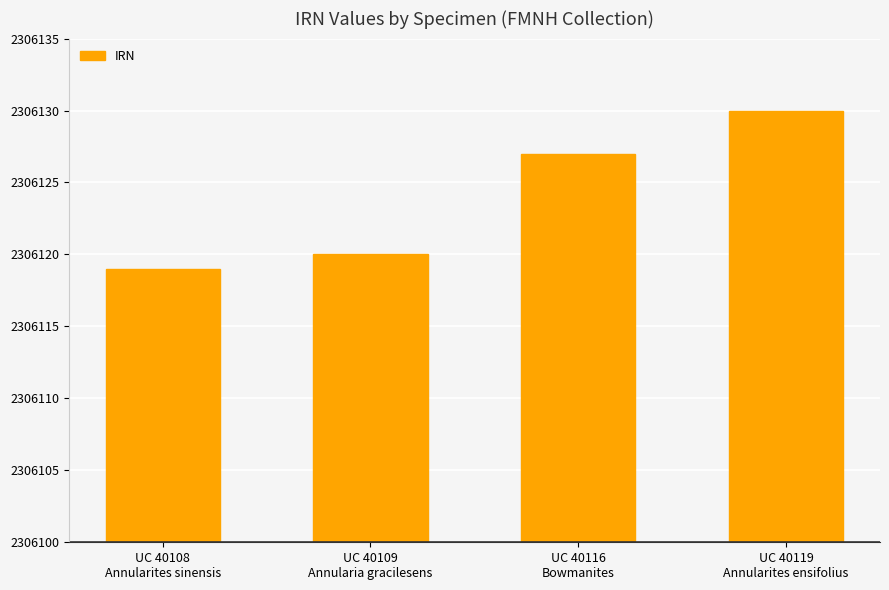

Are the bars horizontal?

No